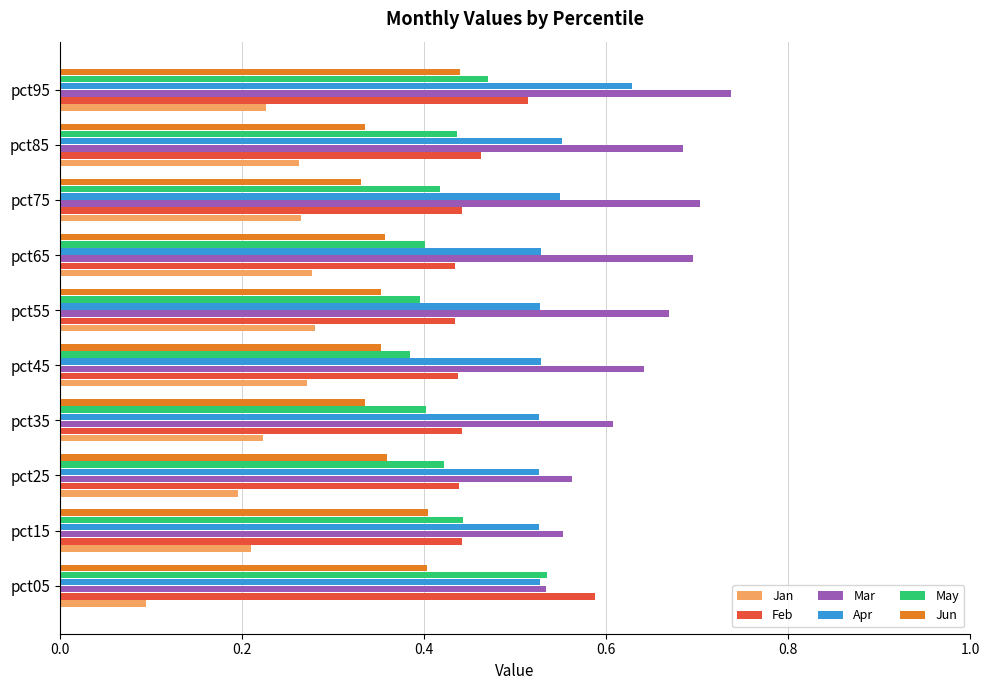

List the series in order of their peak value, lowest first.

Jan, Jun, May, Feb, Apr, Mar